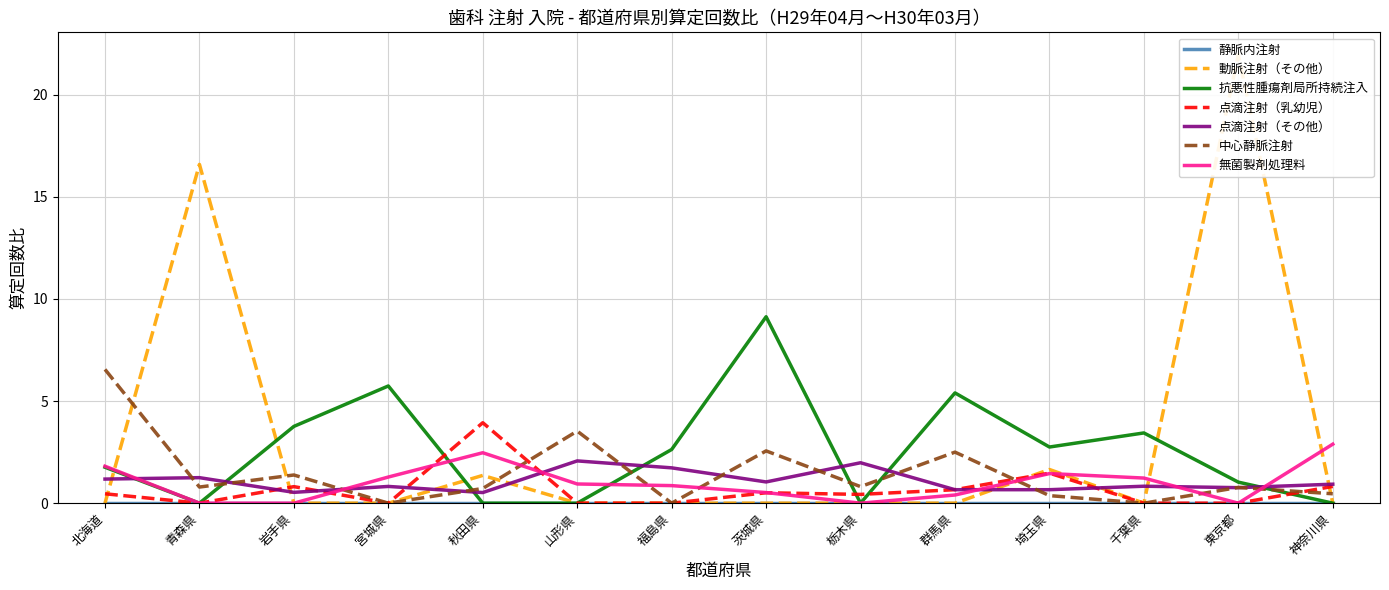

In 点滴注射（乳幼児）, how many points are lower than both neighbors (excluding endpoints)?

3